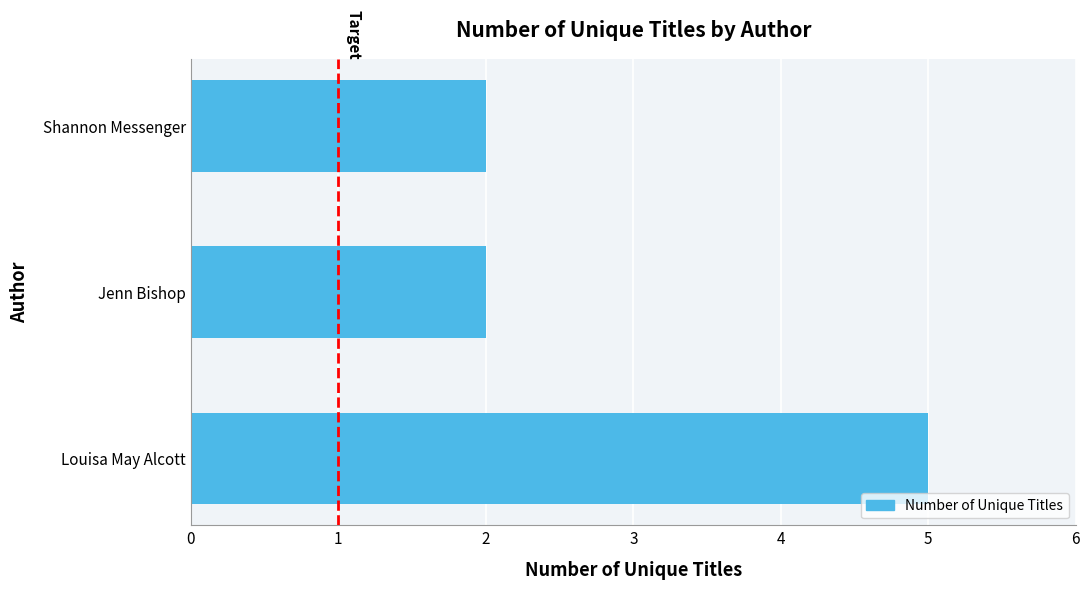

Reading top to bottom, transcribe all the data shown in this chart.

Shannon Messenger=2	Jenn Bishop=2	Louisa May Alcott=5